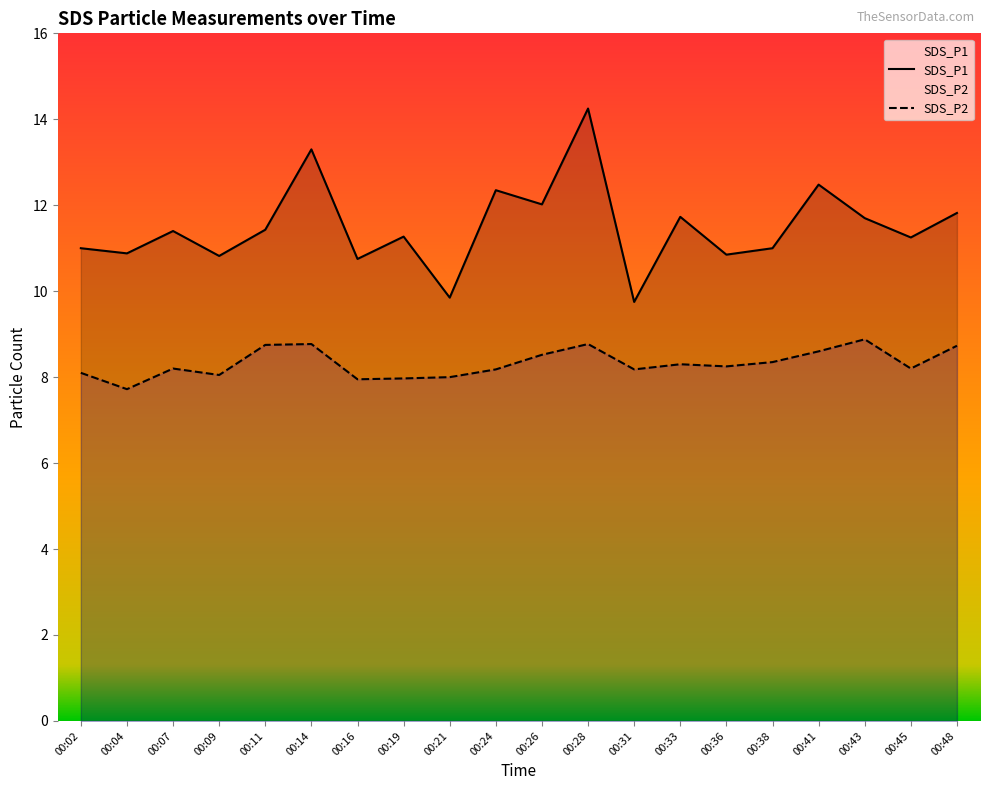

At how many categories does at least one series exceed 11?

12